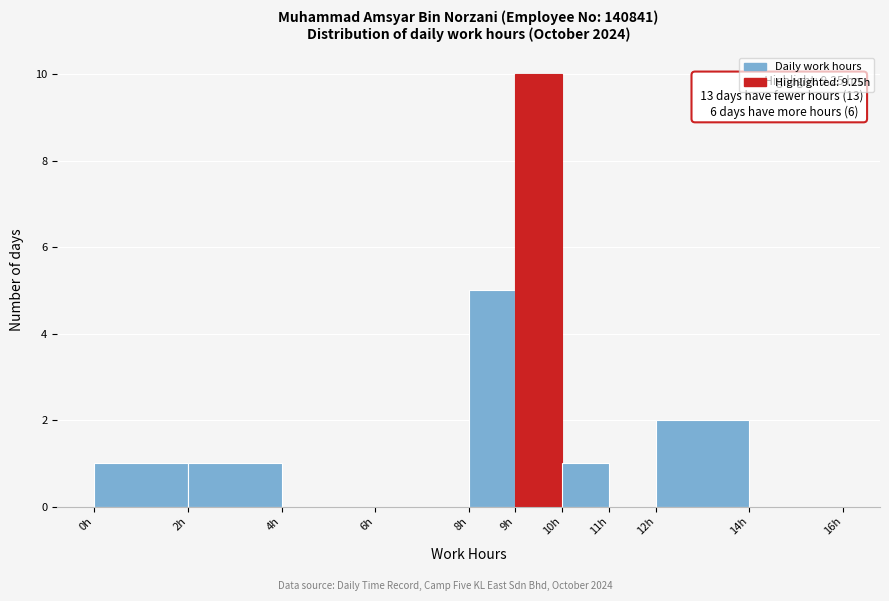

Which range on the x-axis has the tallest bar?

9 to 10